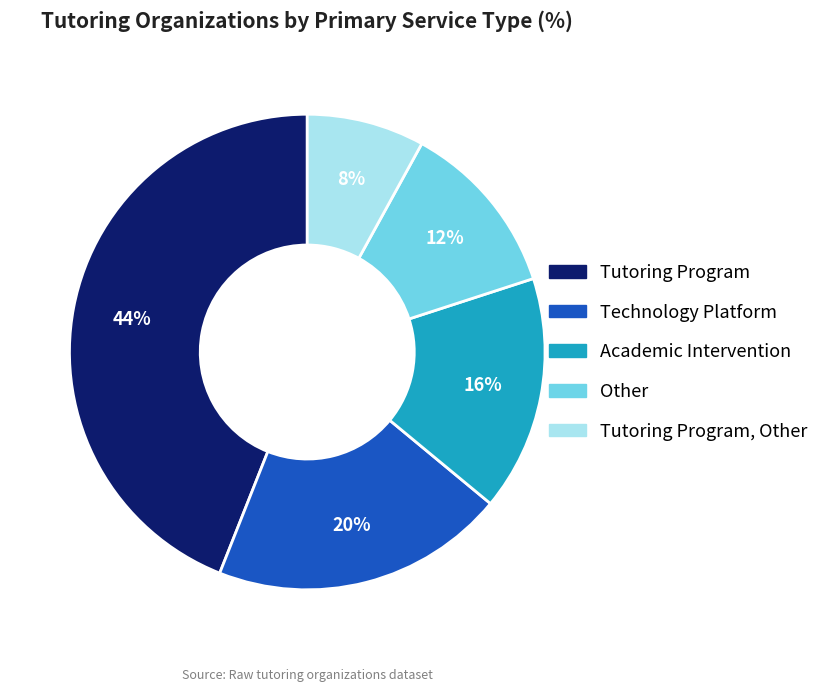

Count the number of slices in the pie.

5